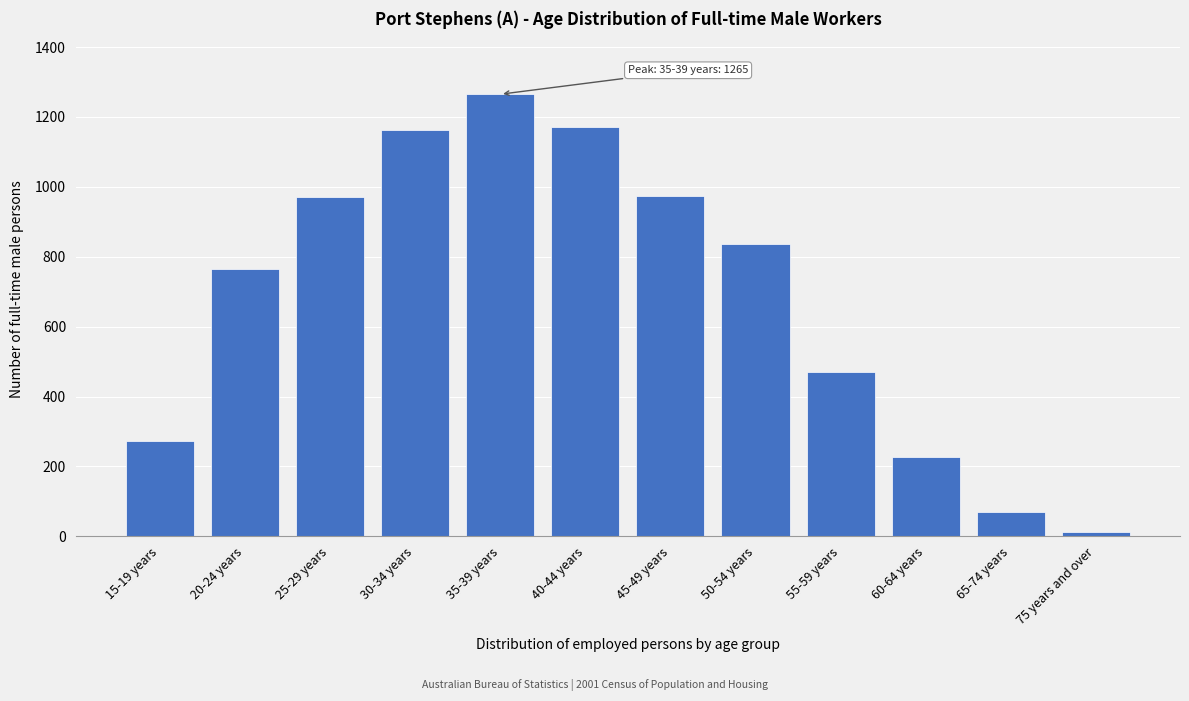

What is the maximum value shown in the chart?

1265